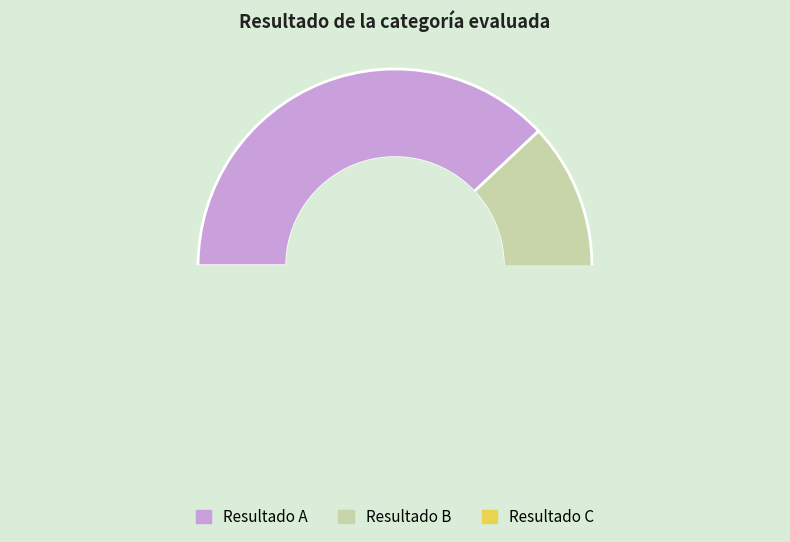

Does any single category account for the majority?

Yes